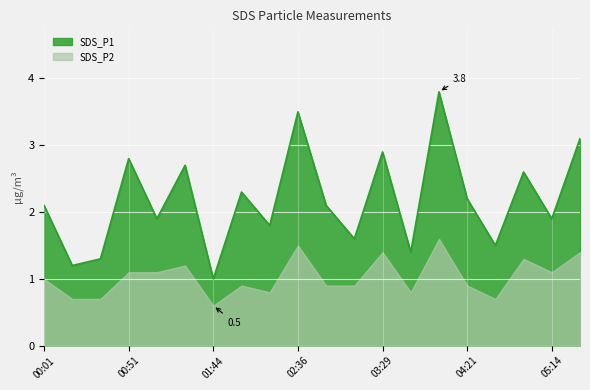

List the labels in order of value, largest first.

04:04, 02:36, 05:31, 03:29, 00:51, 01:26, 04:56, 02:01, 04:21, 00:01, 02:54, 01:09, 05:14, 02:19, 03:11, 04:39, 03:46, 00:34, 00:17, 01:44